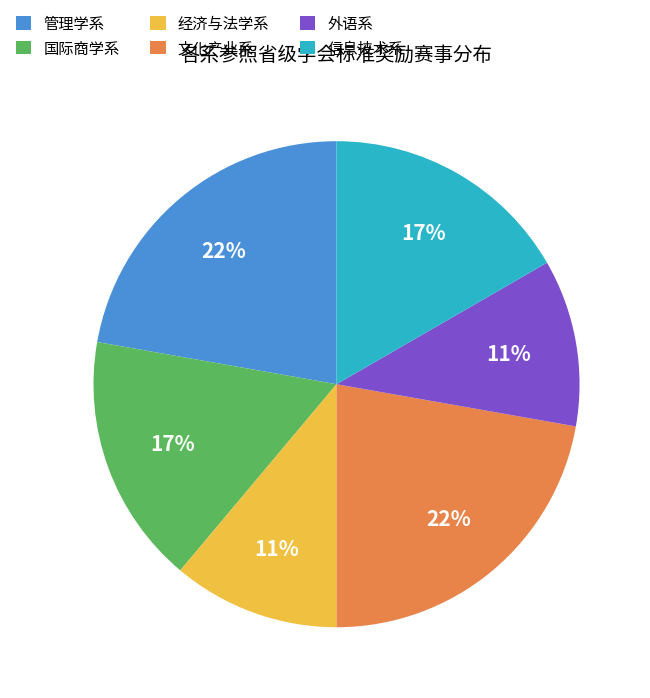

To the nearest percent, what is the average slice percentage?

17%